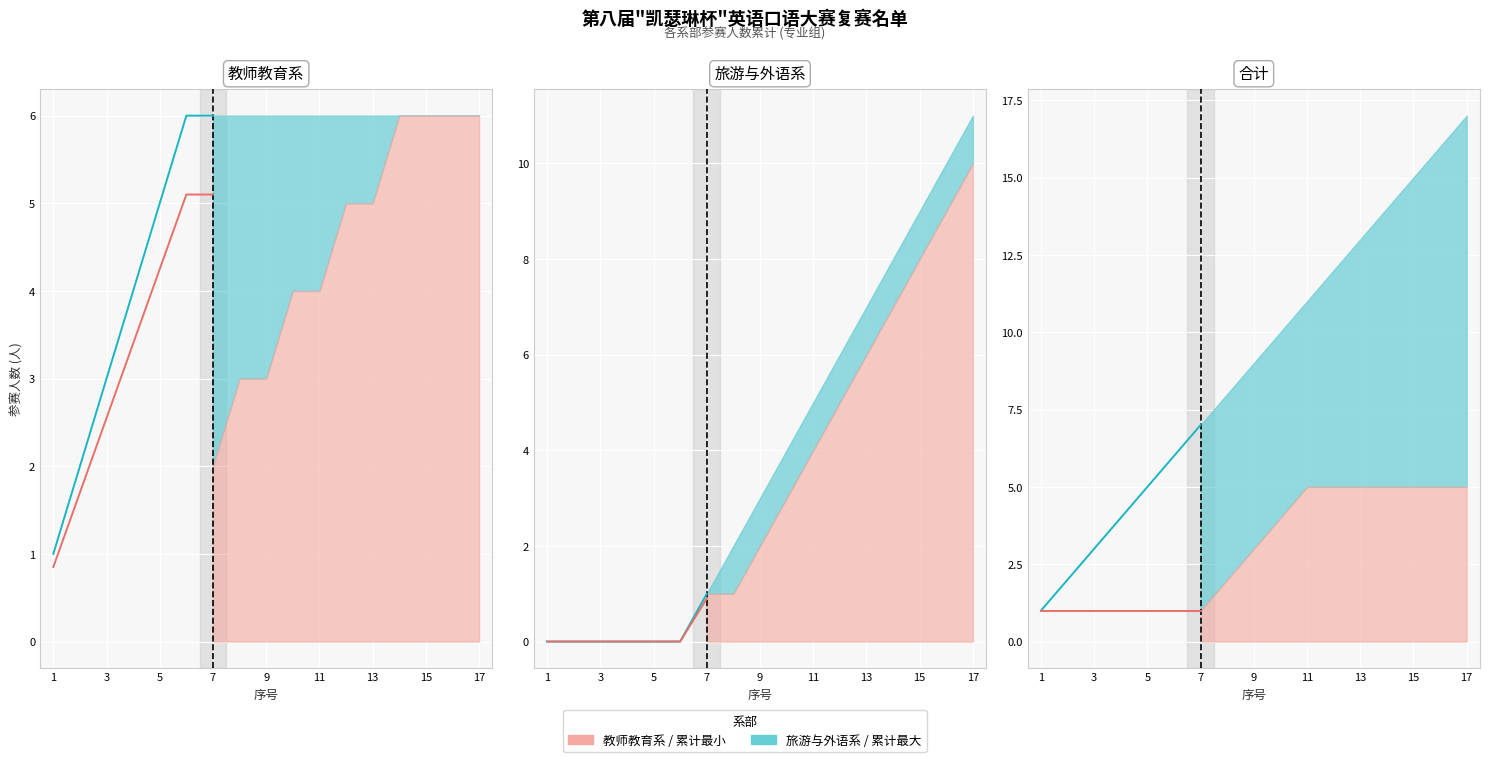

True or false: 参赛人数 (各系) and 累计人数 cross at least once.

False